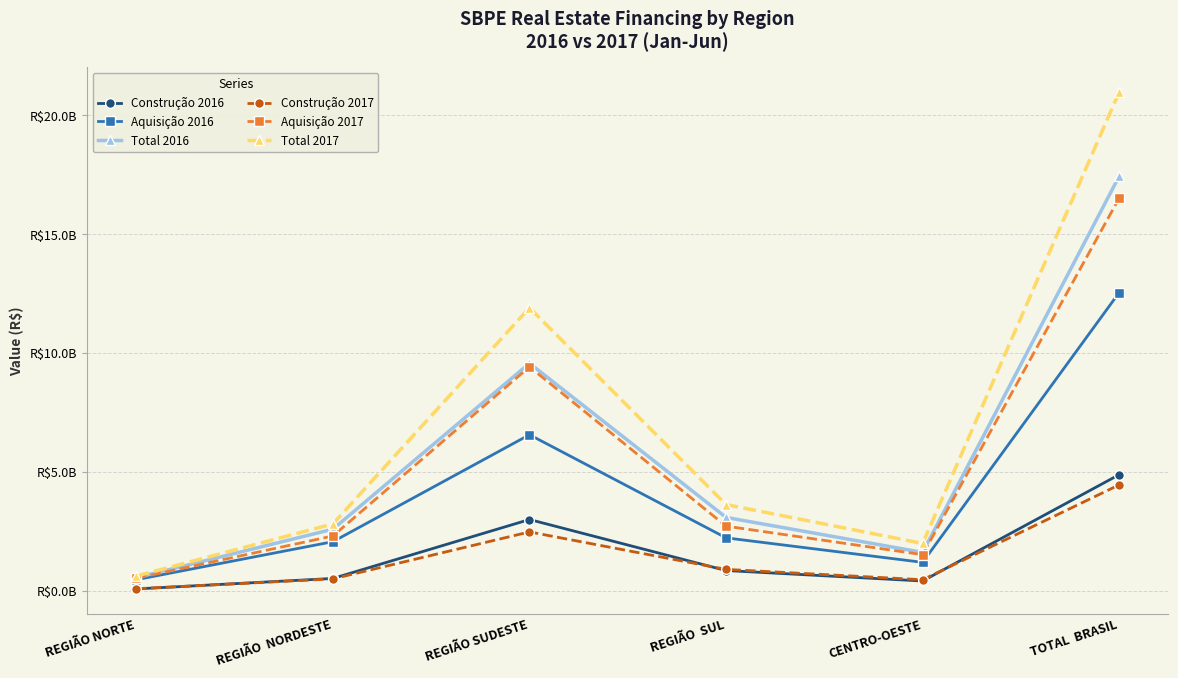

What is the difference between the maximum and minimum values in the Construção 2017 series?

4369608215